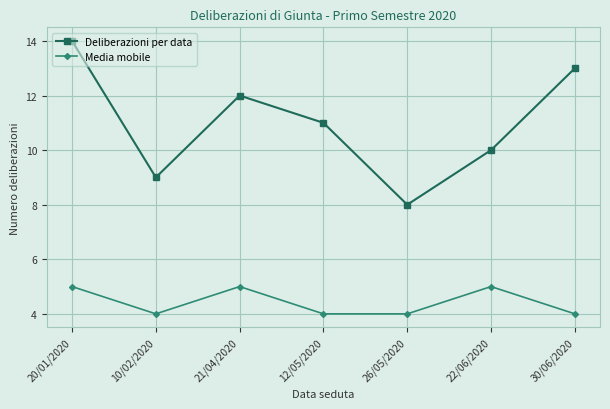

True or false: Deliberazioni per data has a value of 9 at 10/02/2020.

True